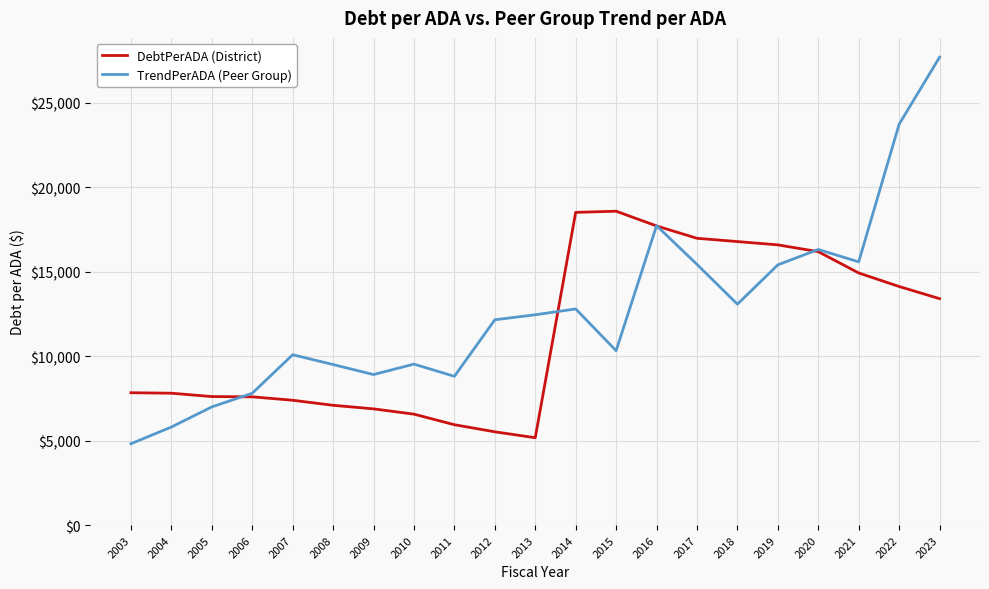

How many categories are shown in the chart?

21